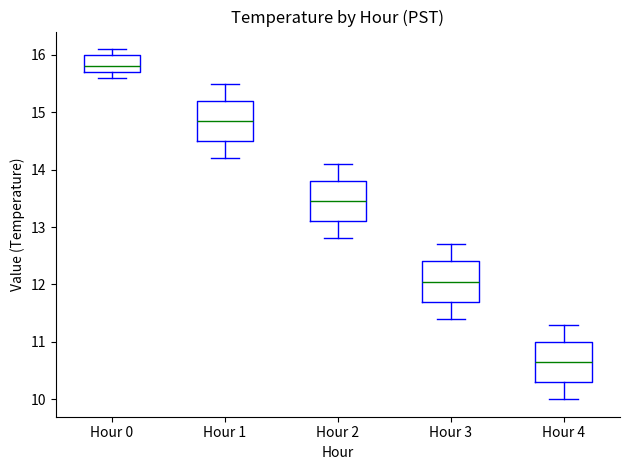

Reading left to right, read every box against the y-axis: the position of its median line, the range the box covers, and the ends of its whiskers. The values are not printed on the chart, so give them approximately, as read against the axis.

Hour 0: median 15.8, box 15.7 to 16.0, whiskers 15.6 to 16.1
Hour 1: median 14.9, box 14.5 to 15.2, whiskers 14.2 to 15.5
Hour 2: median 13.5, box 13.1 to 13.8, whiskers 12.8 to 14.1
Hour 3: median 12.1, box 11.7 to 12.4, whiskers 11.4 to 12.7
Hour 4: median 10.7, box 10.3 to 11.0, whiskers 10.0 to 11.3